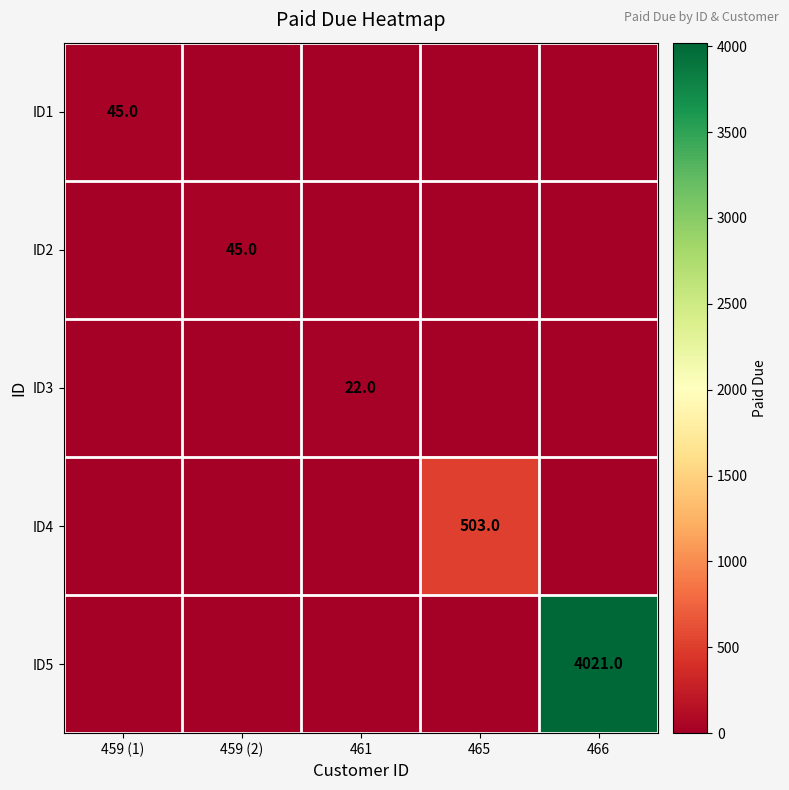

Which has a higher value, 459 (2) or 459 (1)?

459 (1)